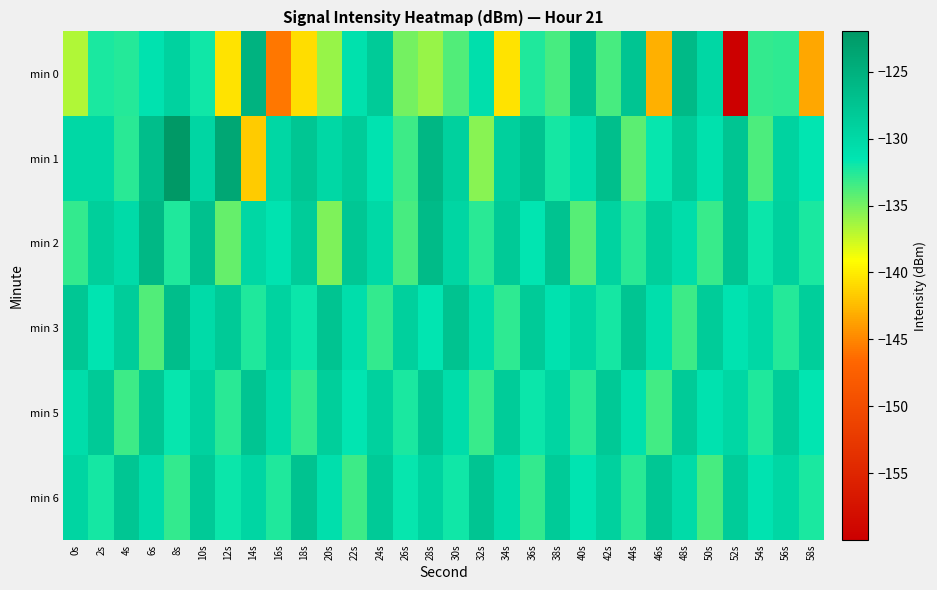

Which label corresponds to the smallest value in the chart?

52s